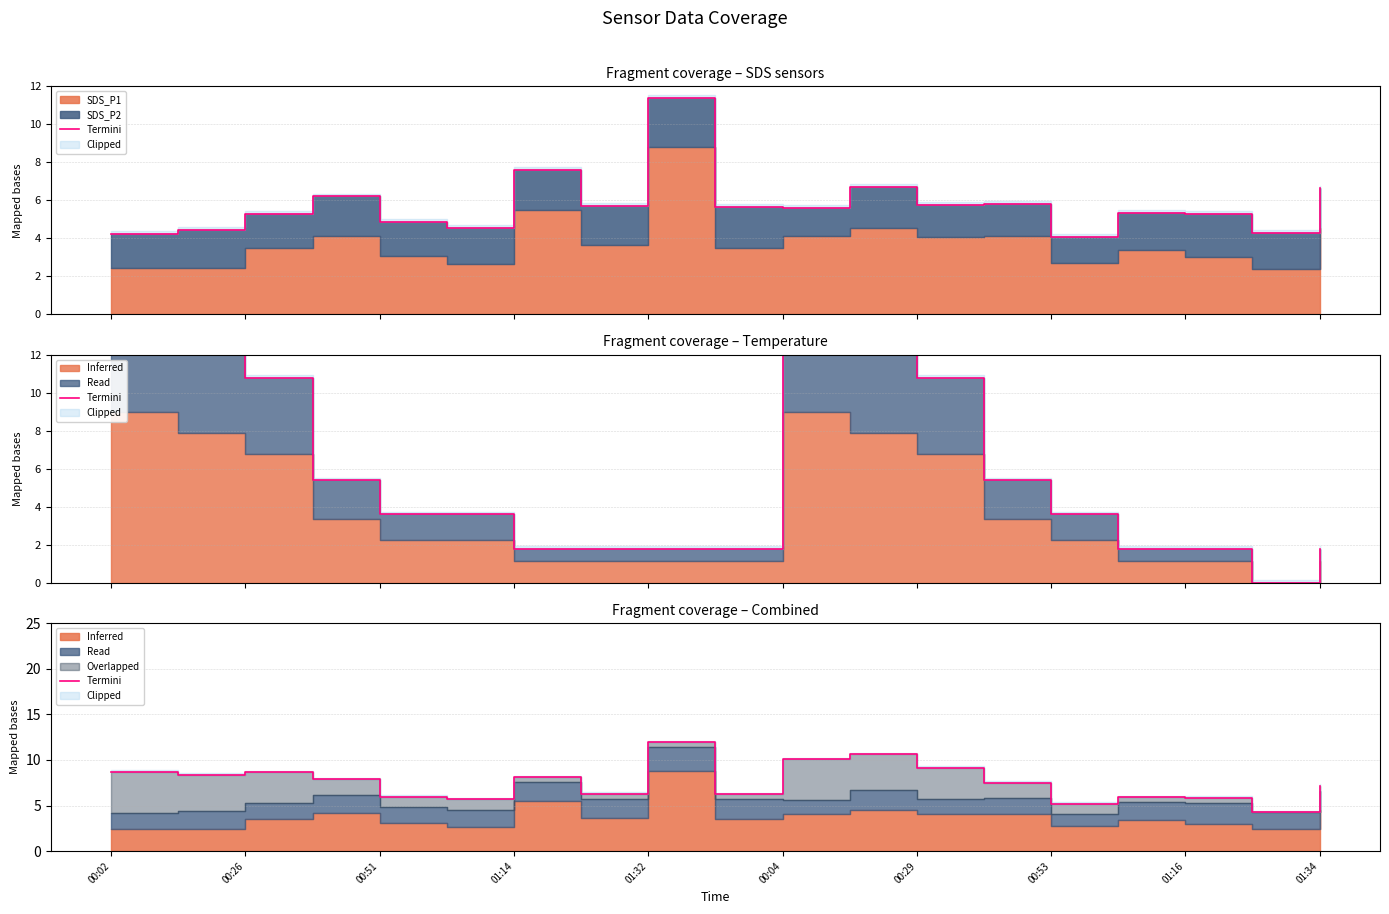

Reading right to left, what are all the values shown in this chart?

7.2	4.3	5.8	5.9	5.2	7.5	9.1	10.6	10.1	6.2	12.0	6.3	8.1	5.7	6.0	7.9	8.6	8.4	8.7